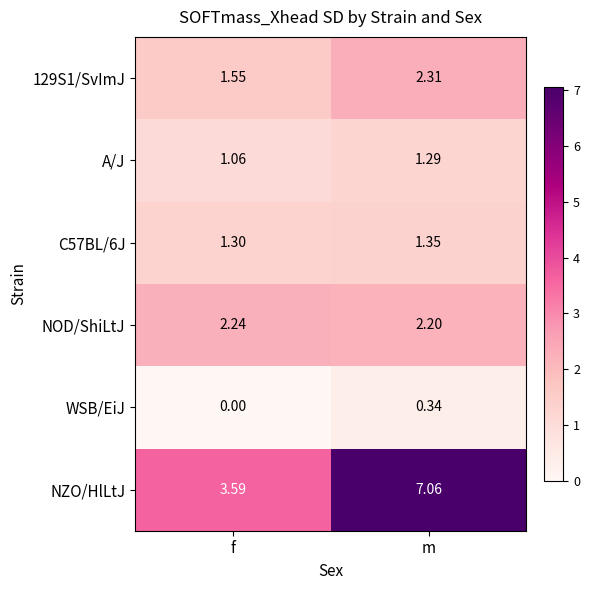

At which category is the sum across all series the highest?

m